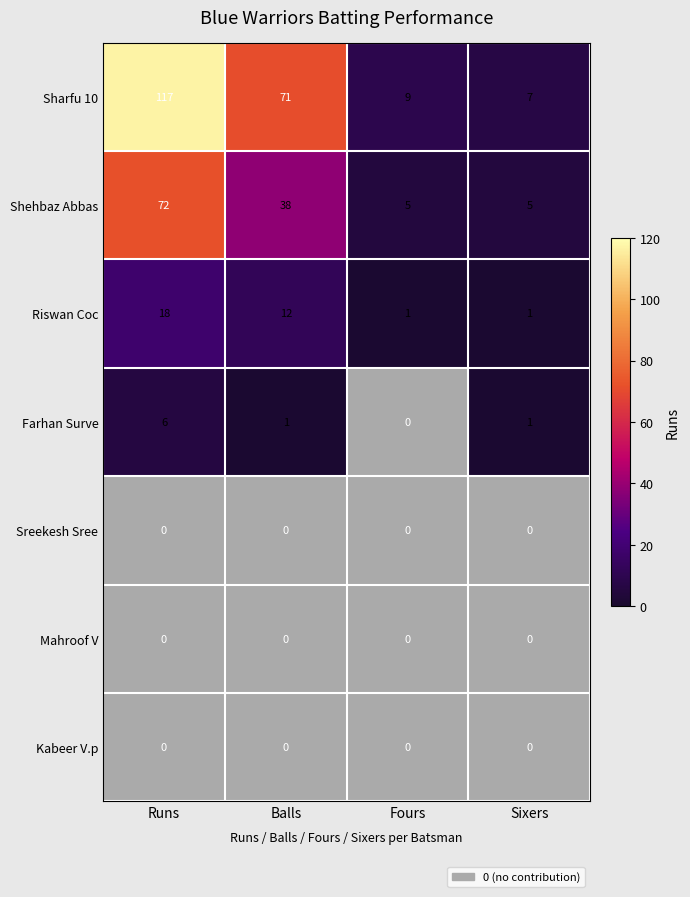

Is it true that Sreekesh Sree equals 0 at Sixers?

True